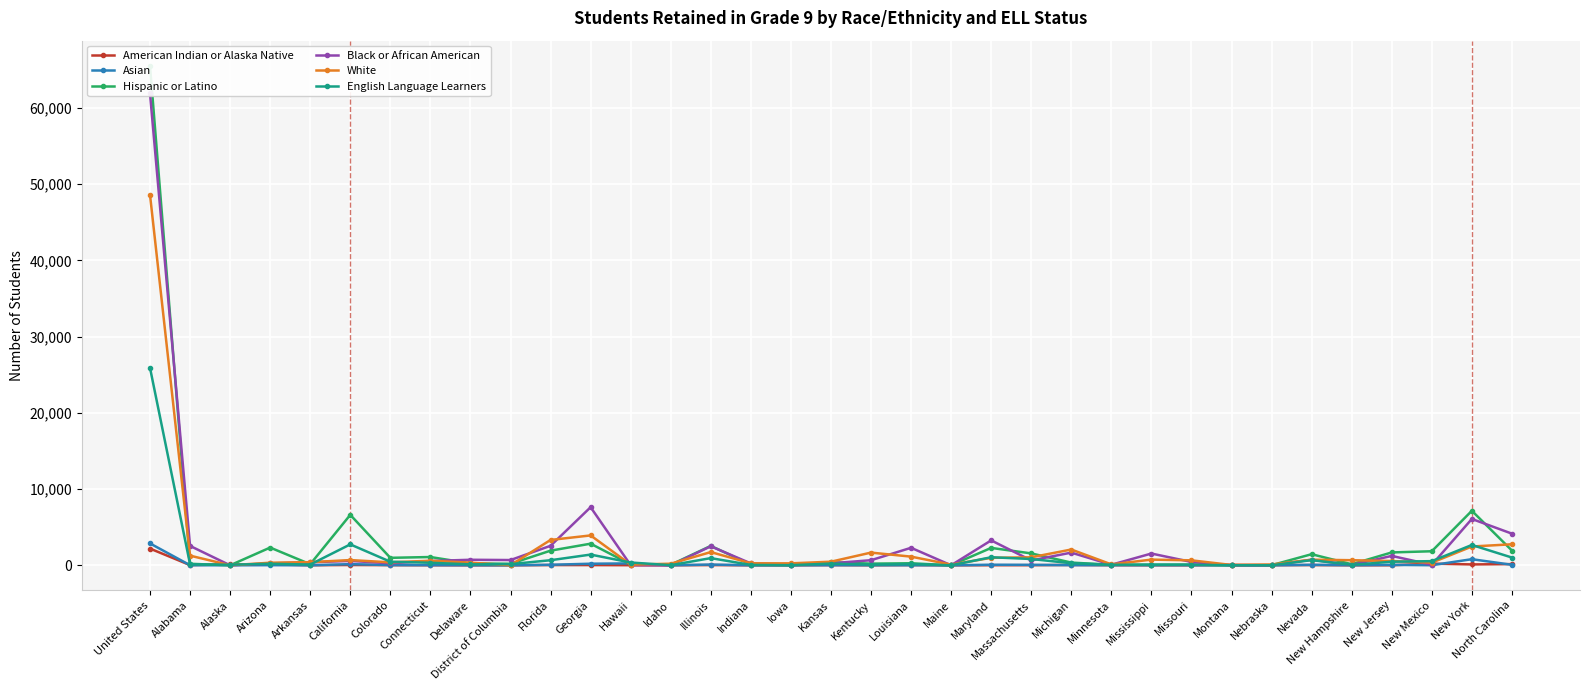

What is the label of the 4th point from the left?

Arizona